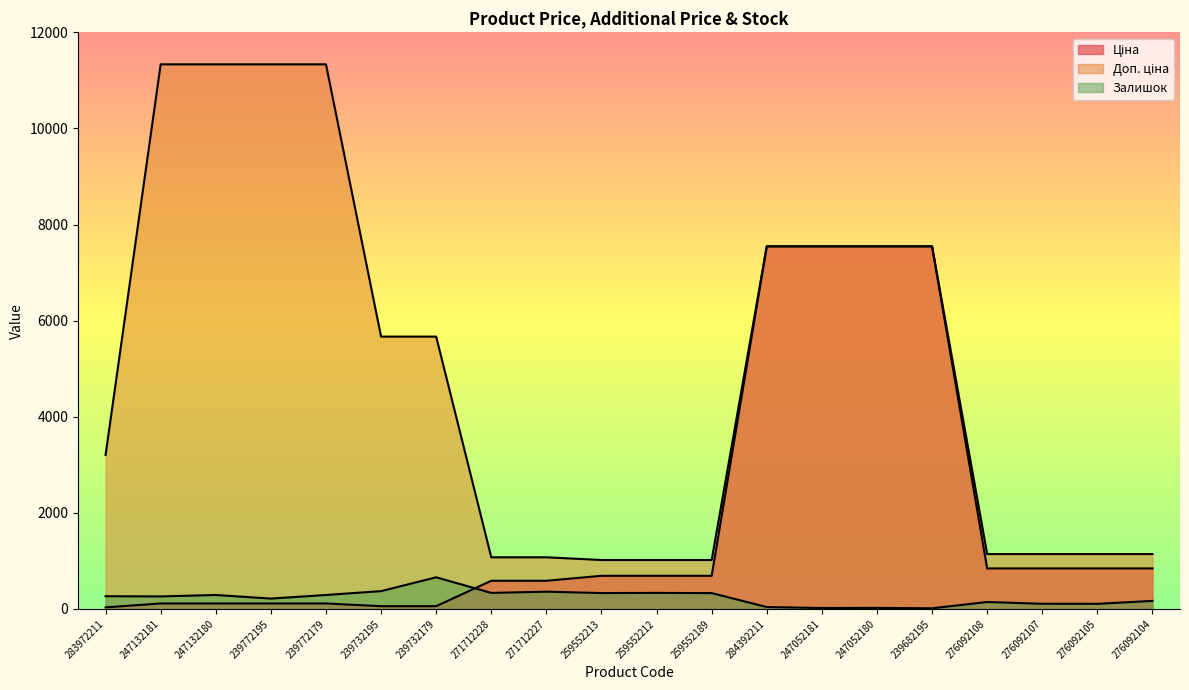

Reading right to left, list all the values displayed in this chart.

Ціна: 842.8	842.8	842.8	842.8	7545.9	7545.9	7545.9	7545.9	689.1	689.1	689.1	586.0	586.0	56.7	56.7	113.3	113.3	113.3	113.3	32.0
Доп. ціна: 1142.1	1142.1	1142.1	1142.1	7545.9	7545.9	7545.9	7545.9	1017.8	1017.8	1017.8	1074.5	1074.5	5667.0	5667.0	11334.0	11334.0	11334.0	11334.0	3205.0
Залишок: 167.0	106.0	107.0	144.0	13.0	21.0	19.0	39.0	329.0	333.0	330.0	359.0	333.0	658.0	370.0	290.0	215.0	290.0	260.0	264.0